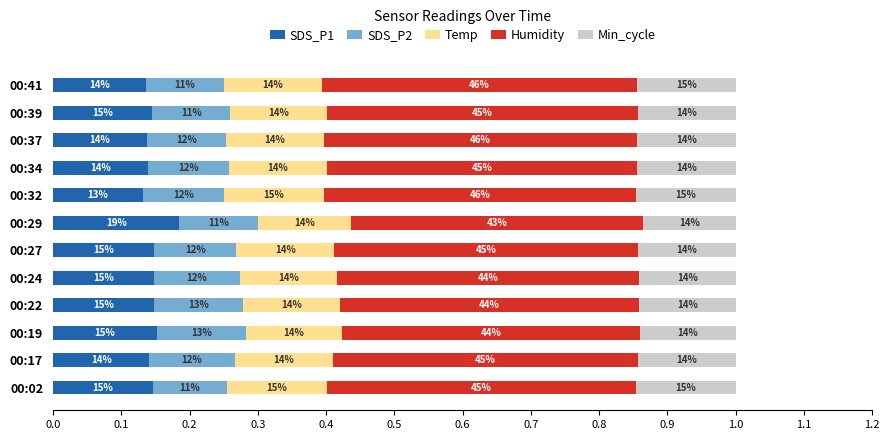

What are all the series names shown in the legend?

SDS_P1, SDS_P2, Temp, Humidity, Min_cycle